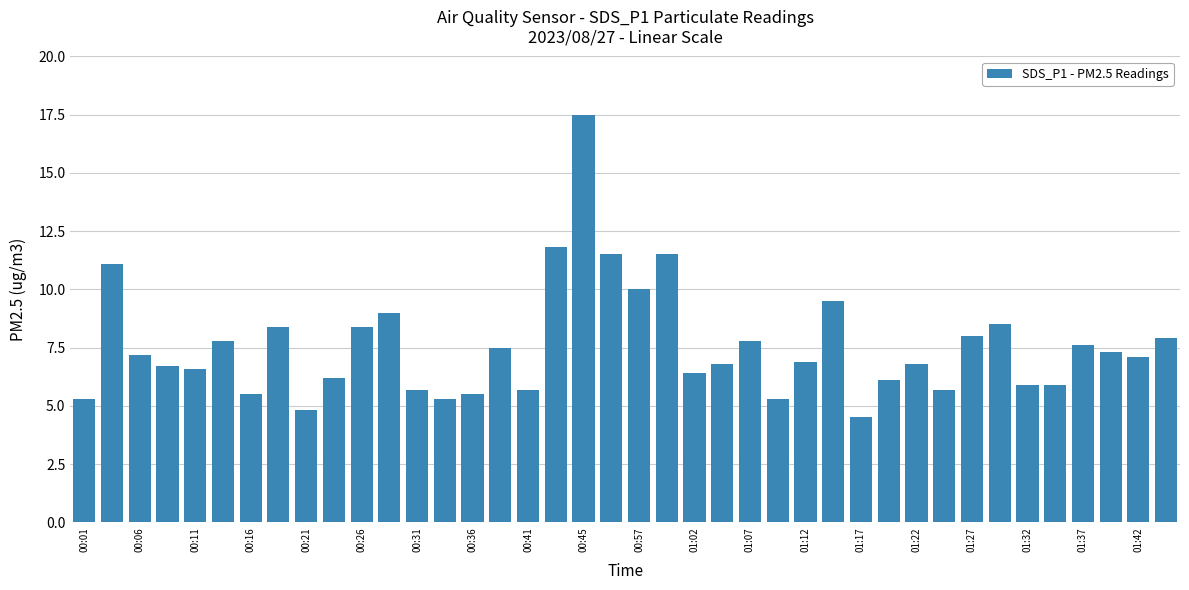

What is the greatest value displayed?

17.5